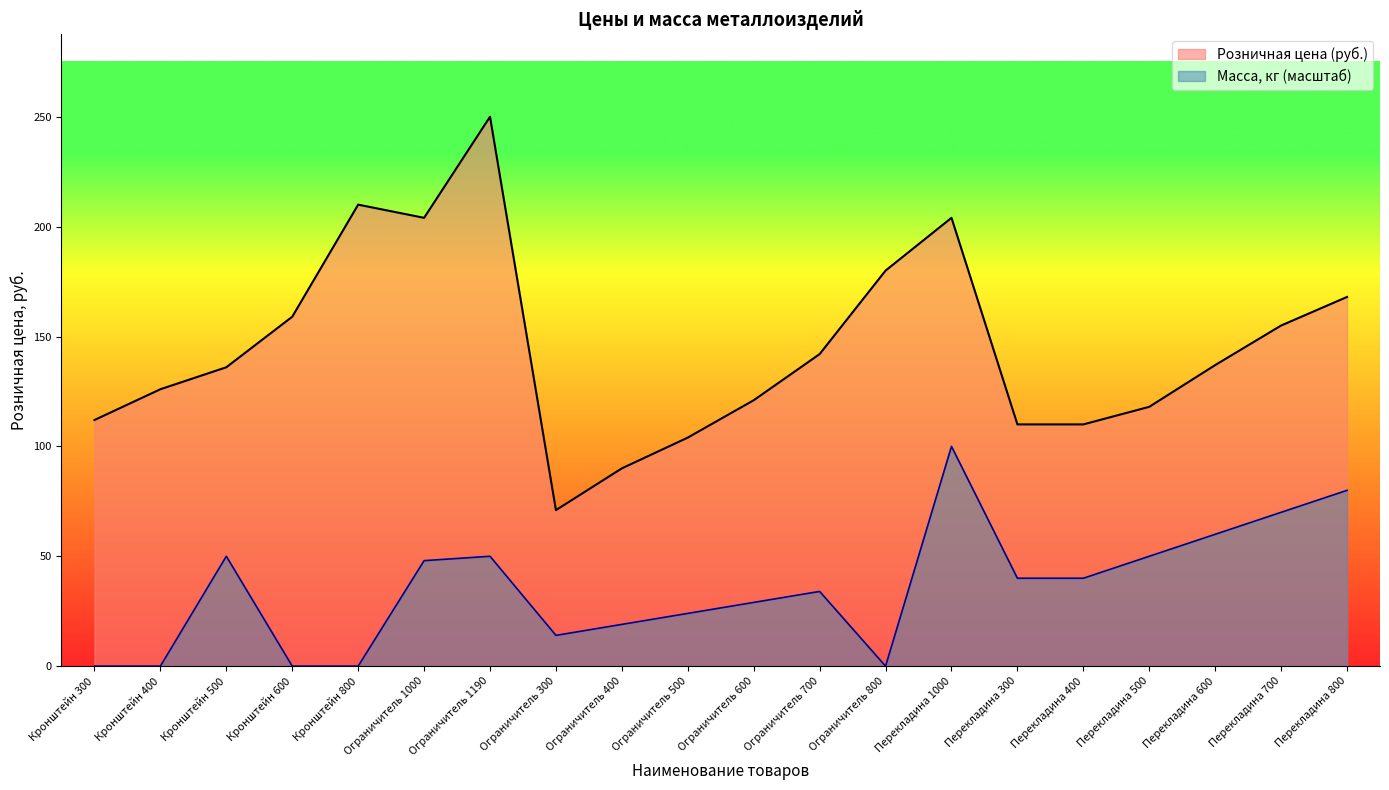

True or false: Масса (кг) and Розничная цена (руб.) intersect in this chart.

False